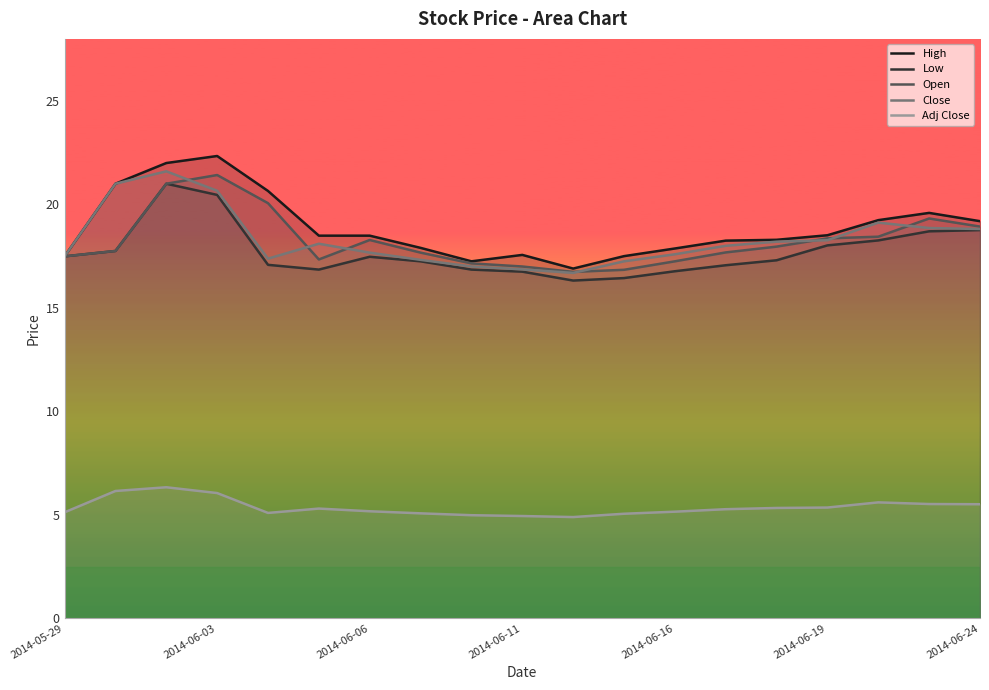

Is it true that Low equals 18.8 at 2014-06-24?

True